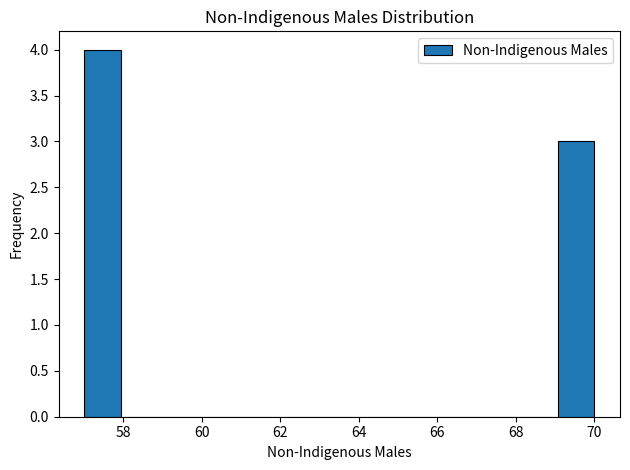

How tall is the bar that spans 69.0 to 70.0 on the x-axis? Neither the bar edges nor the heights are printed on the chart, so give them approximately, as read against the axes.

3